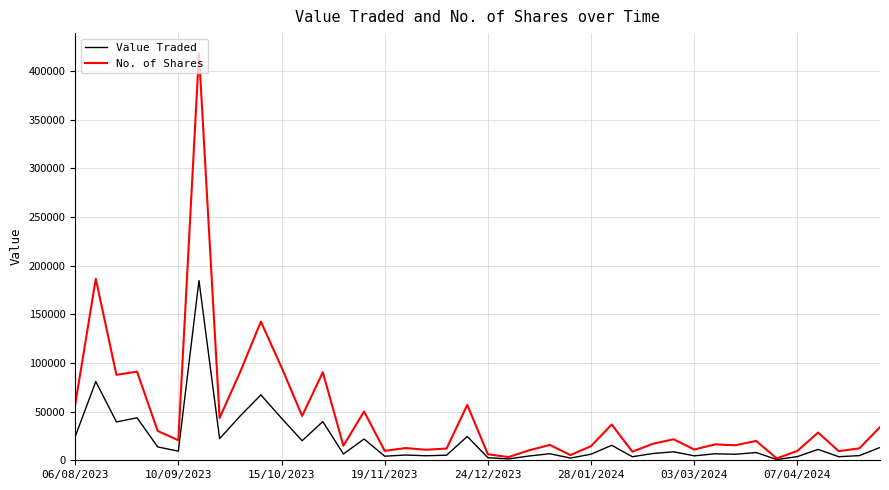

How many lines are shown in the chart?

2